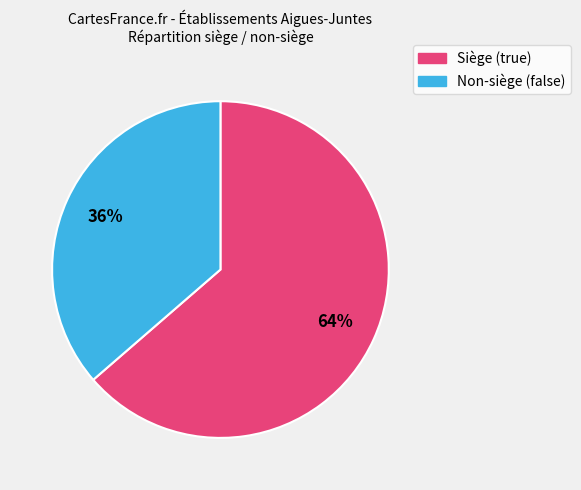

Count the number of slices in the pie.

2